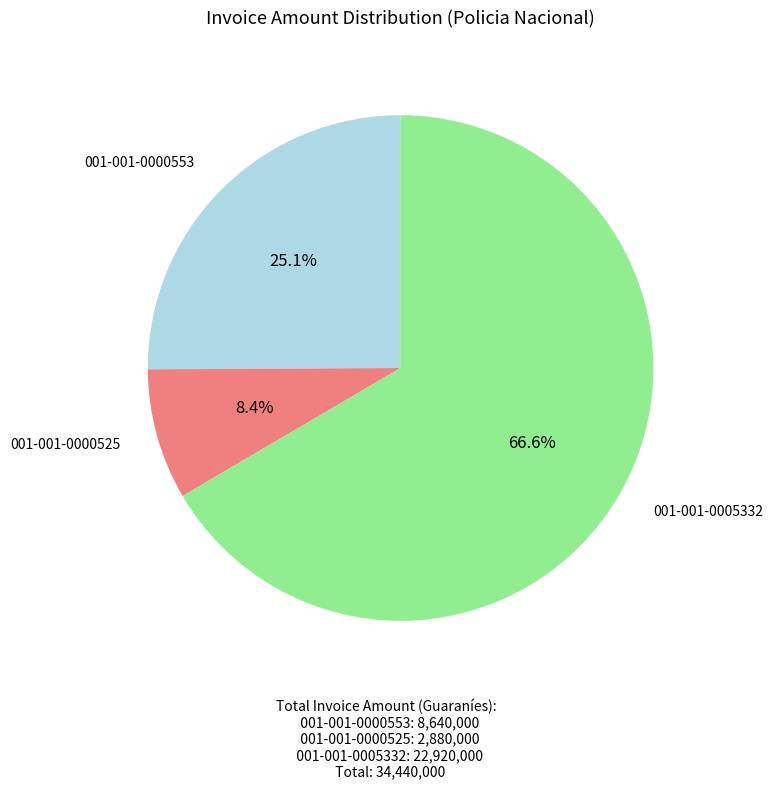

True or false: 001-001-0005332 accounts for 58% of the total.

False